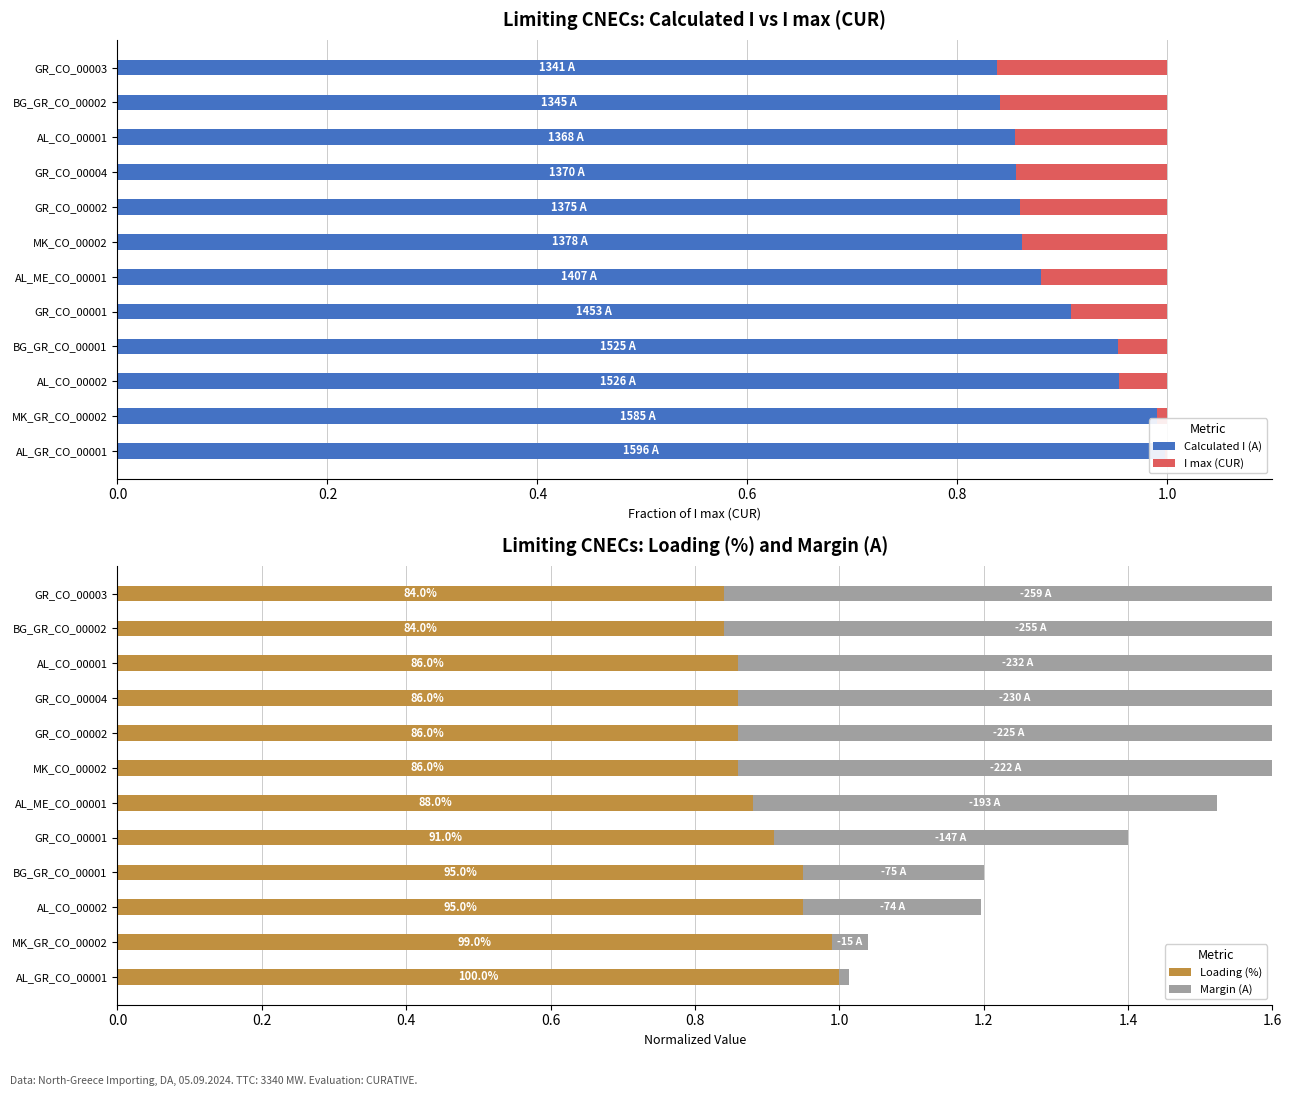

Reading left to right, what are all the values shown in this chart?

Calculated I (A): 1.0	1.0	1.0	1.0	0.9	0.9	0.9	0.9	0.9	0.9	0.8	0.8
I max (CUR): 0.0	0.0	0.0	0.0	0.1	0.1	0.1	0.1	0.1	0.1	0.2	0.2
Loading (%): 1.0	1.0	0.9	0.9	0.9	0.9	0.9	0.9	0.9	0.9	0.8	0.8
Margin (A): 0.0	0.1	0.2	0.2	0.5	0.6	0.7	0.8	0.8	0.8	0.9	0.9